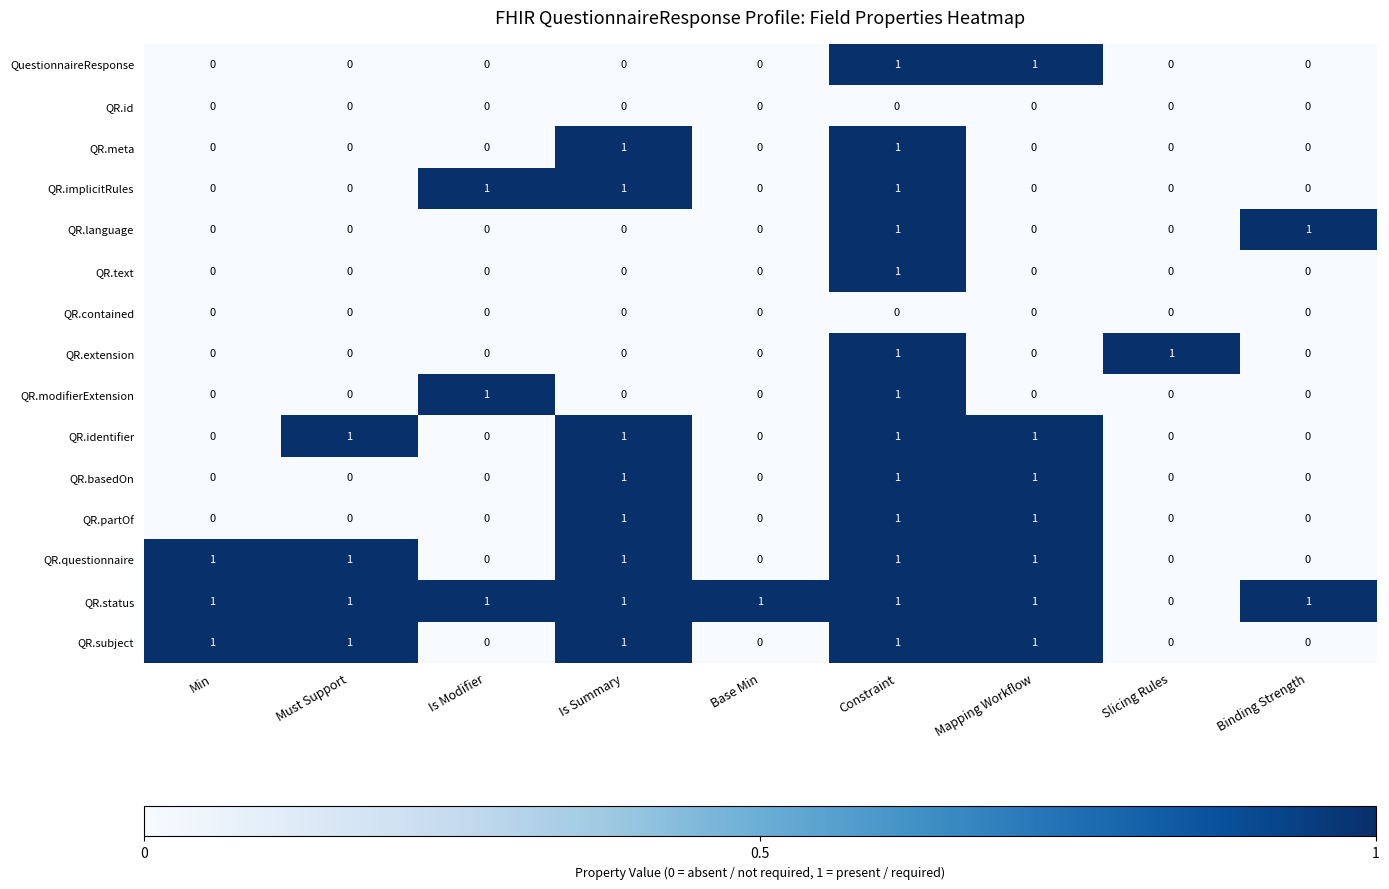

Which series has the largest total across all categories?

QR.status